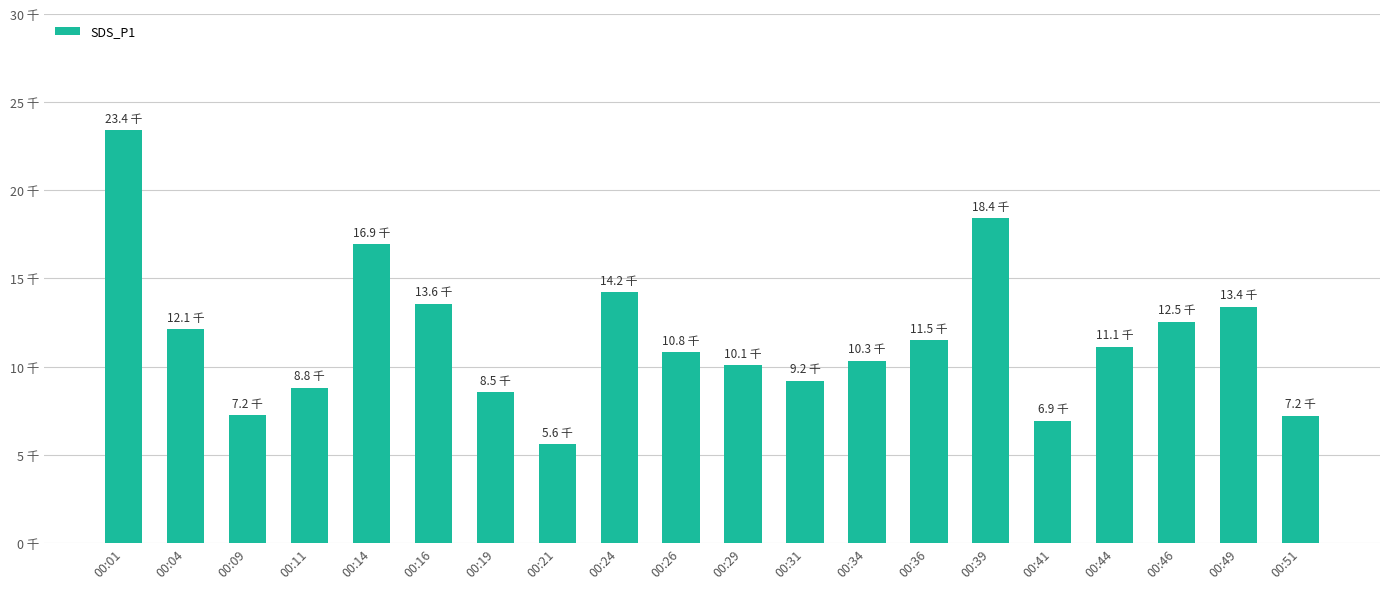

True or false: the data shows 12.1 at 00:04.

True